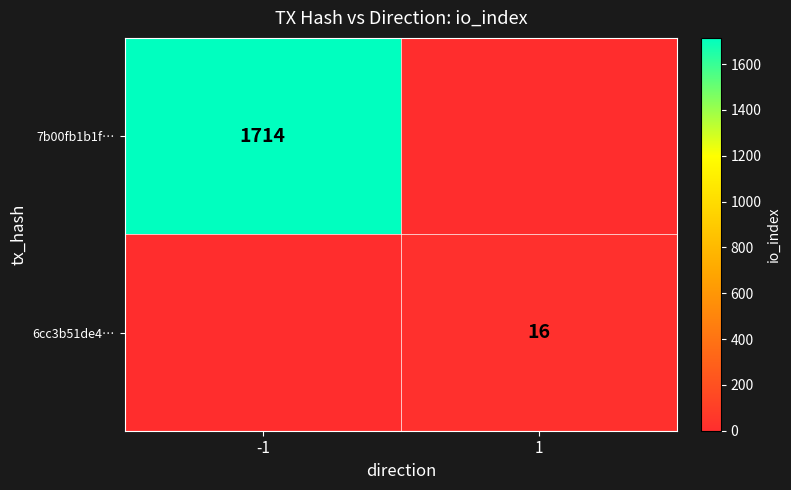

True or false: 7b00fb1b1f… has a value of 2993 at -1.

False